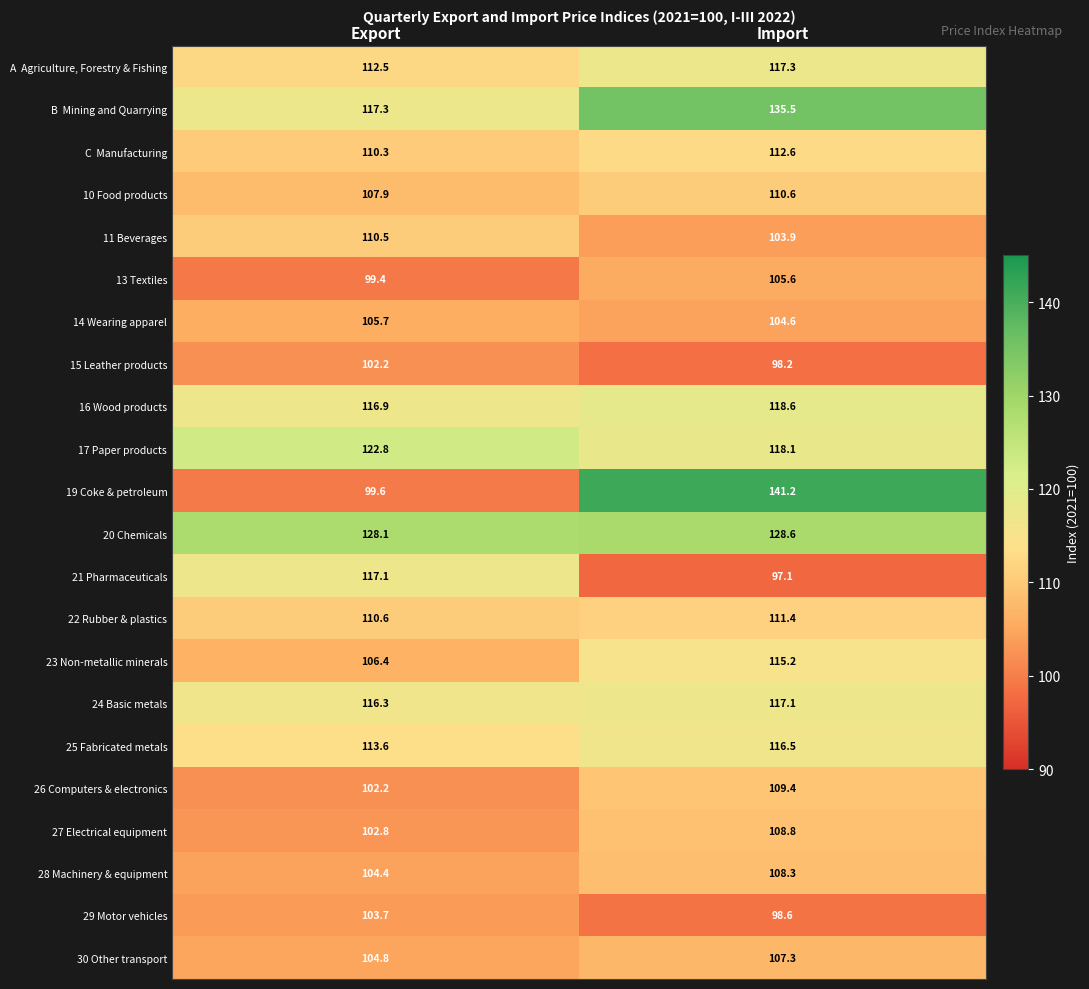

Which series has the largest range (max minus min)?

19 Coke & petroleum